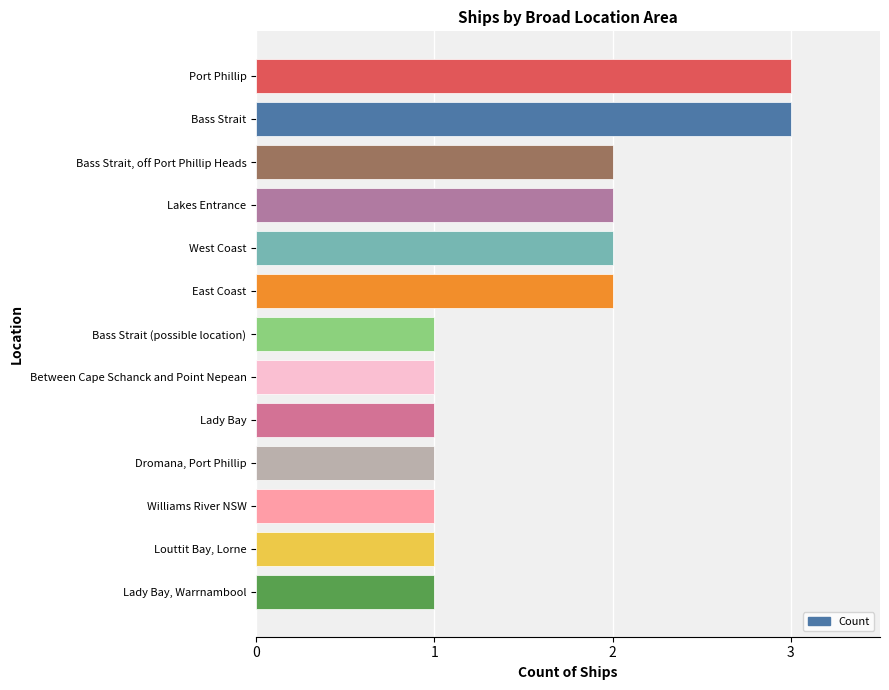

What is the greatest value displayed?

3